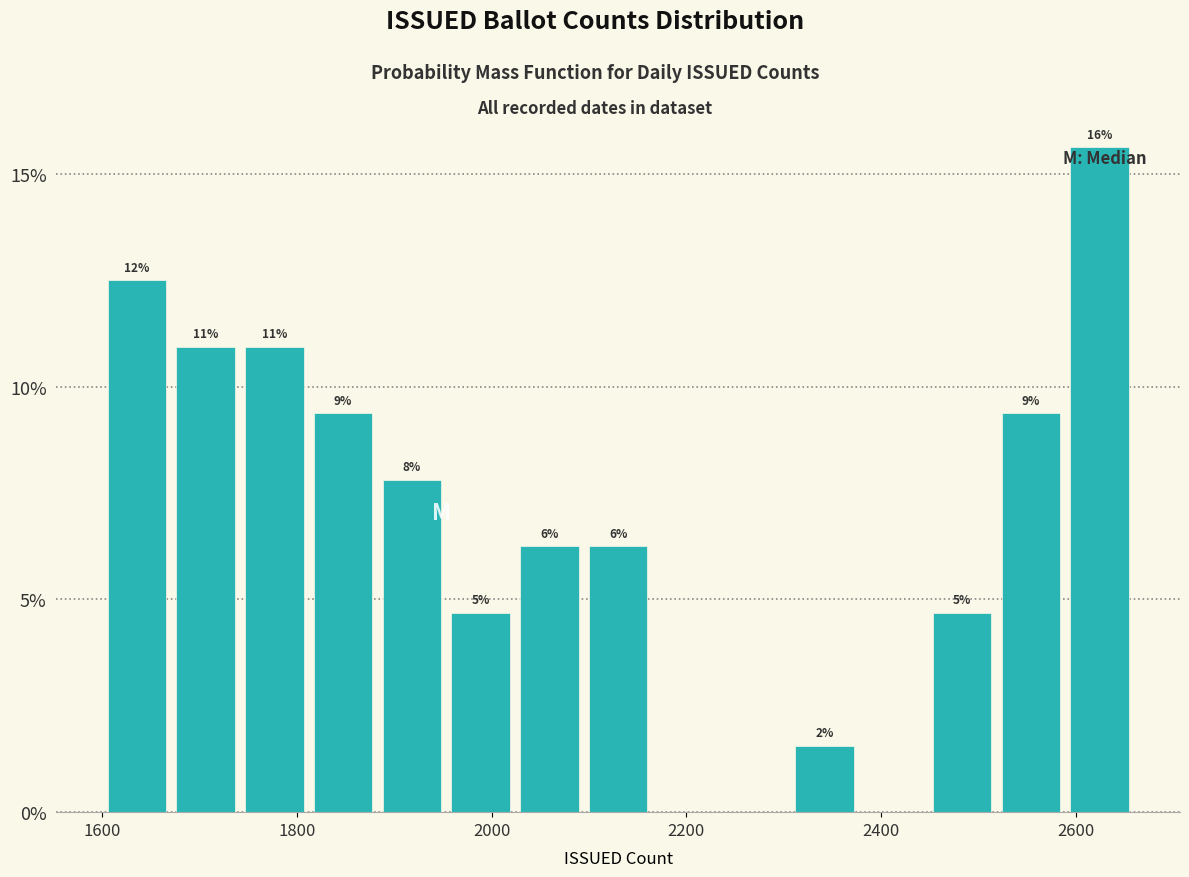

Read against the x-axis, roughly where is the centre of the tallest bar?

2620